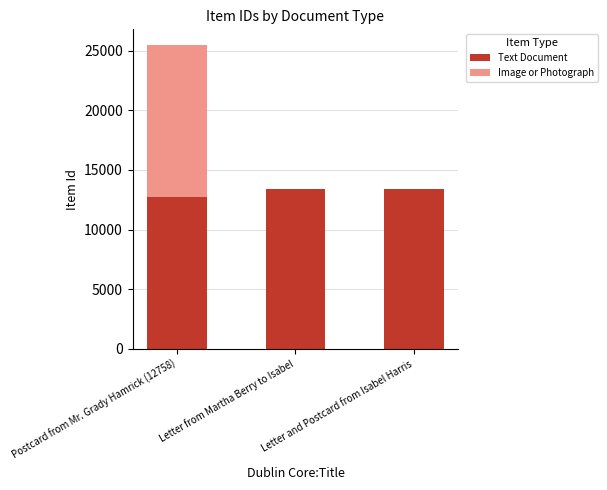

At which category is the sum across all series the highest?

Postcard from Mr. Grady Hamrick (12758)